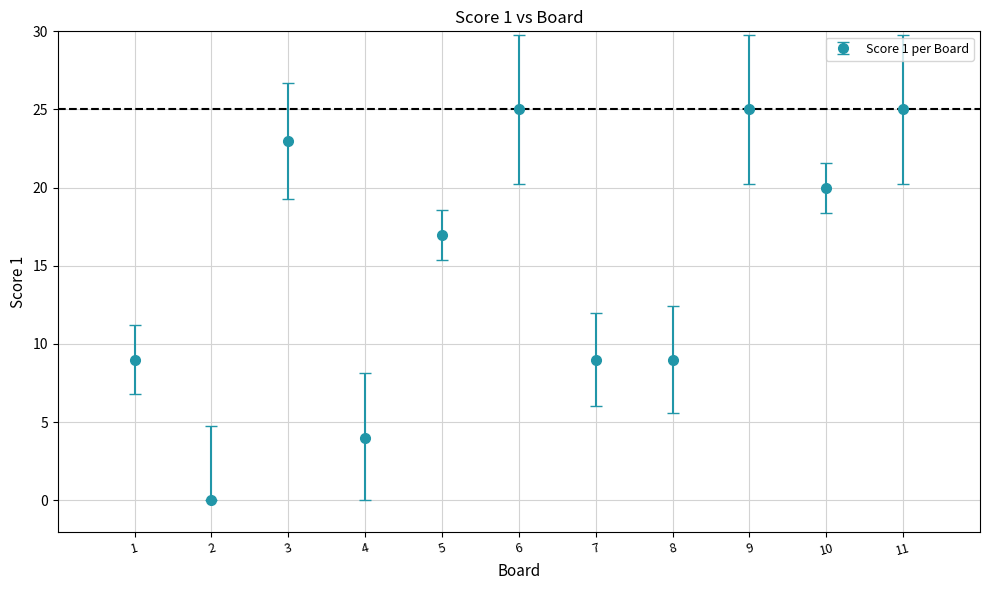

What is the change in value from 1 to 3?

+14